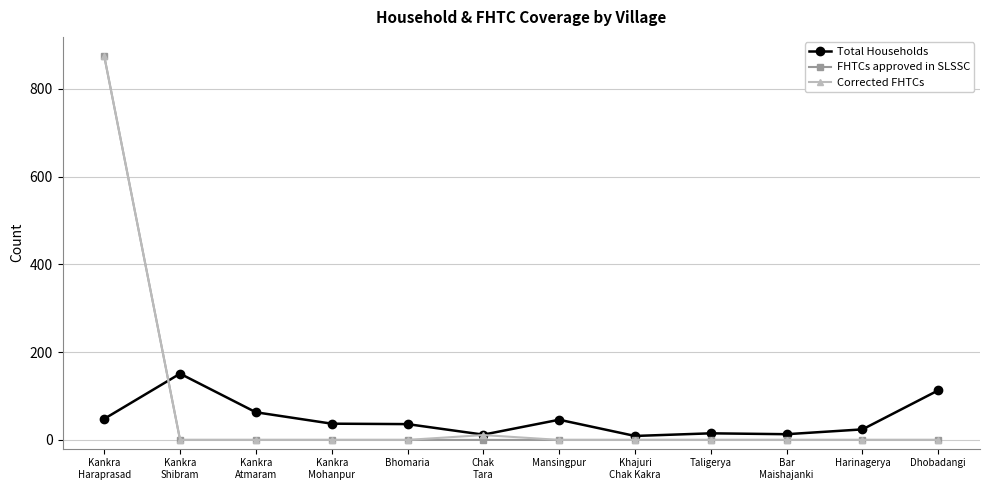

What position from the right is Bar
Maishajanki?

3